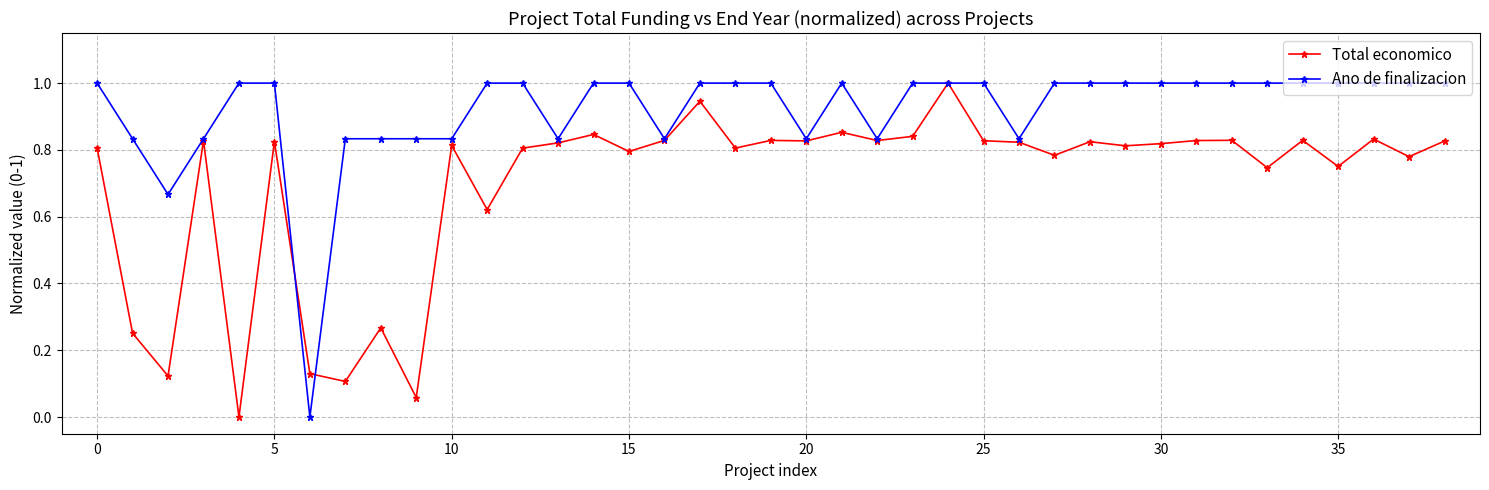

True or false: Total economico has more than 2 interior local peaks.

True